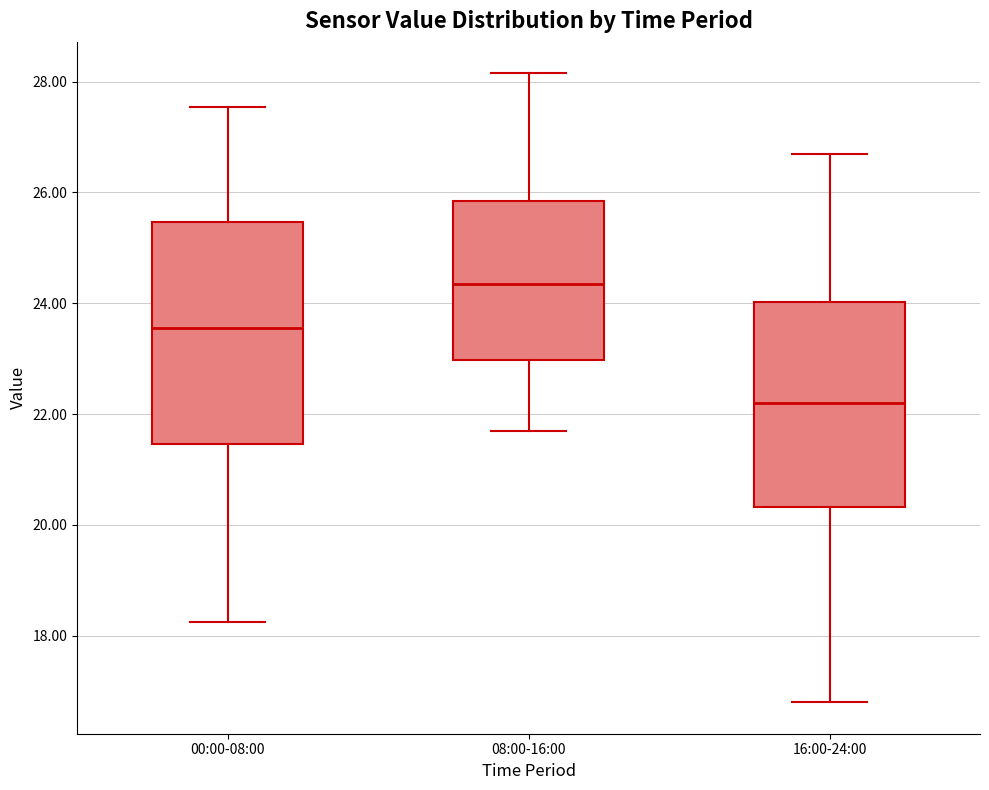

Comparing the boxes themselves (not the whiskers), which one is the tallest?

00:00-08:00